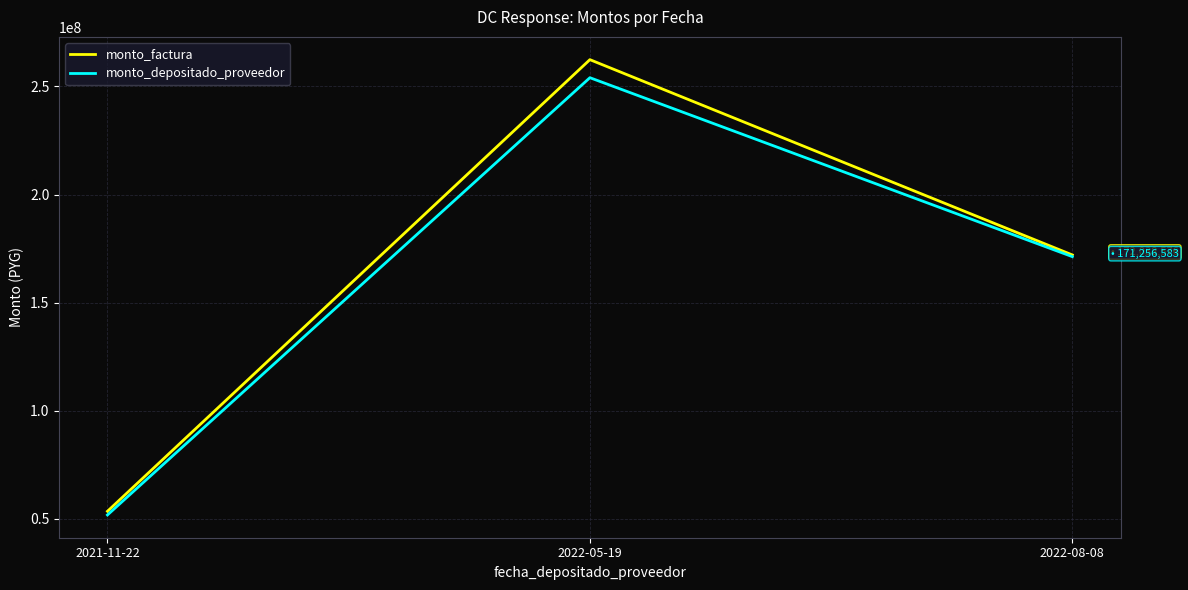

Which category has the lowest value across all series?

2021-11-22